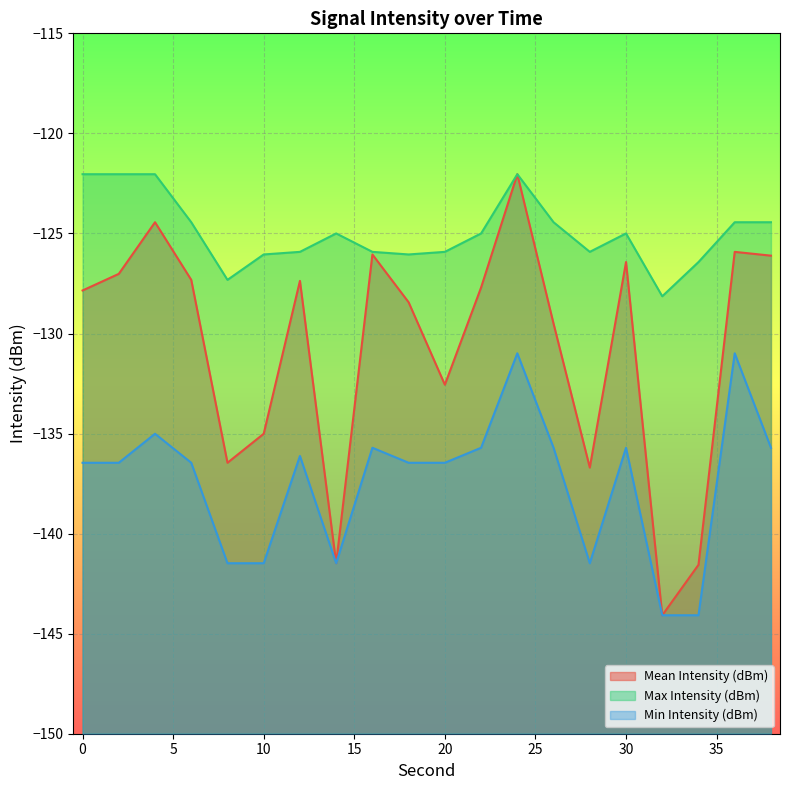

True or false: Max Intensity (dBm) has more than 0 points higher than both neighbors.

True